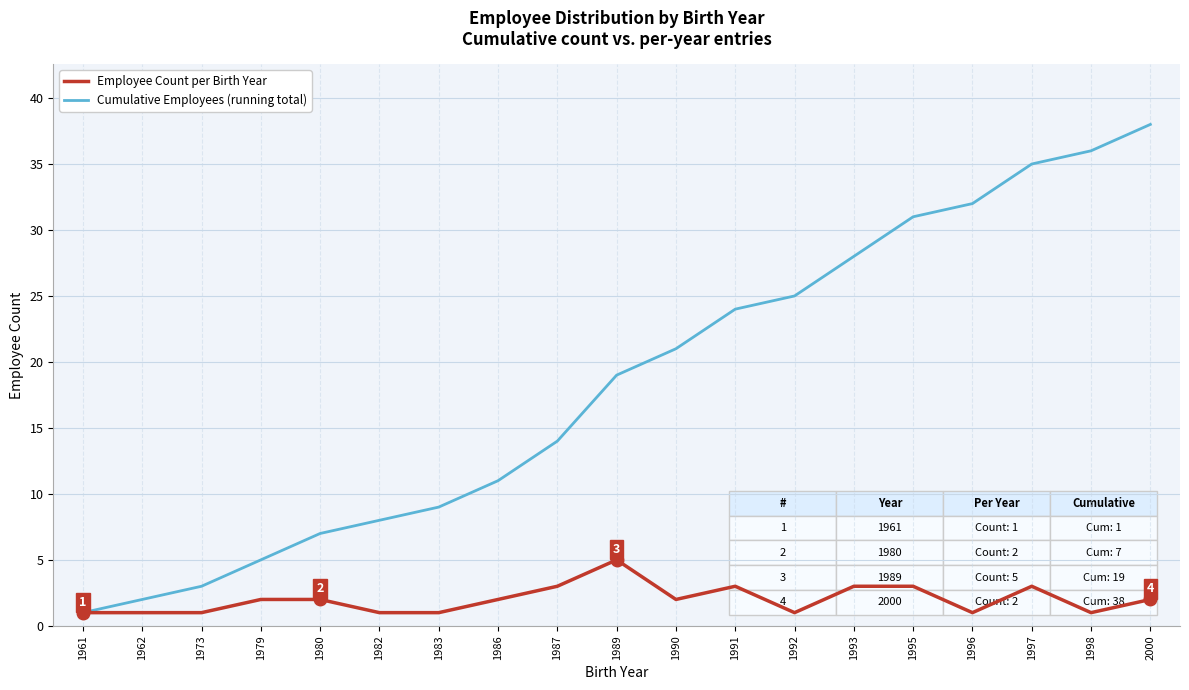

What is the total value across all series at 1989?

24